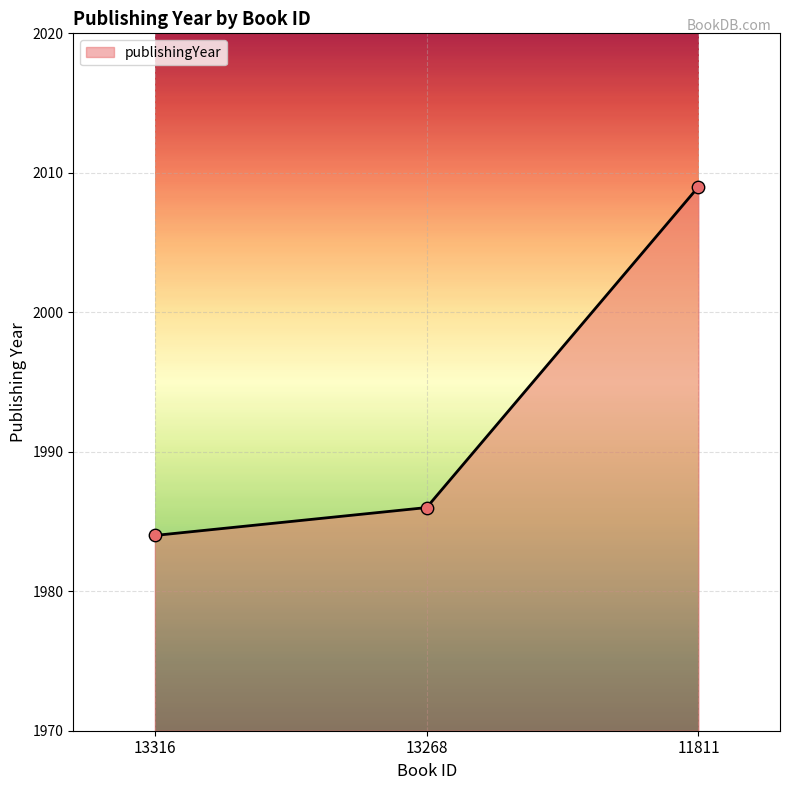

What is the change in value from 13316 to 13268?

+2